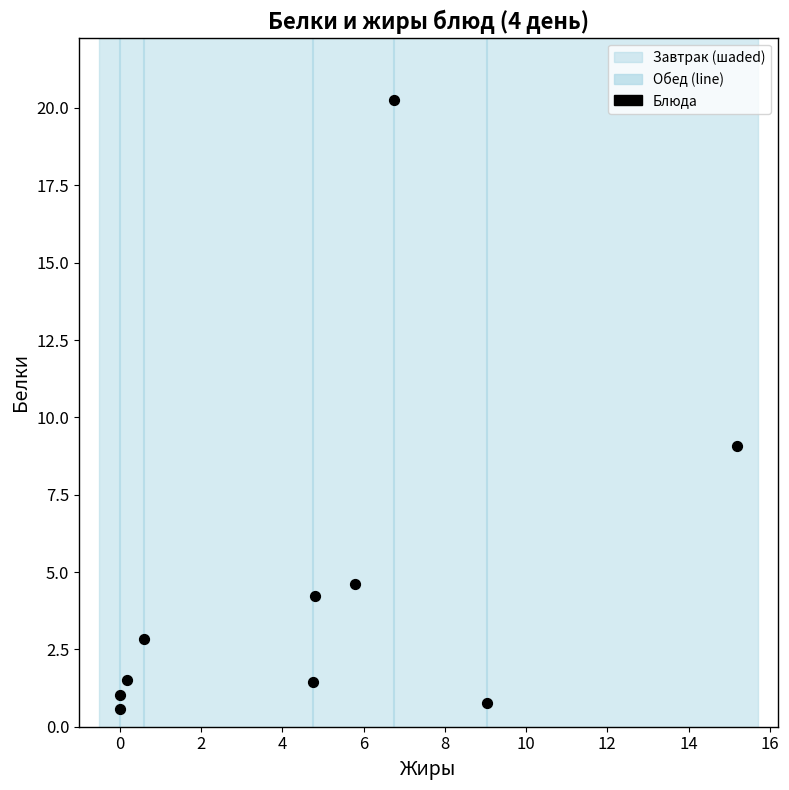

What Y value in the scatter plot is closest to 10?

9.1